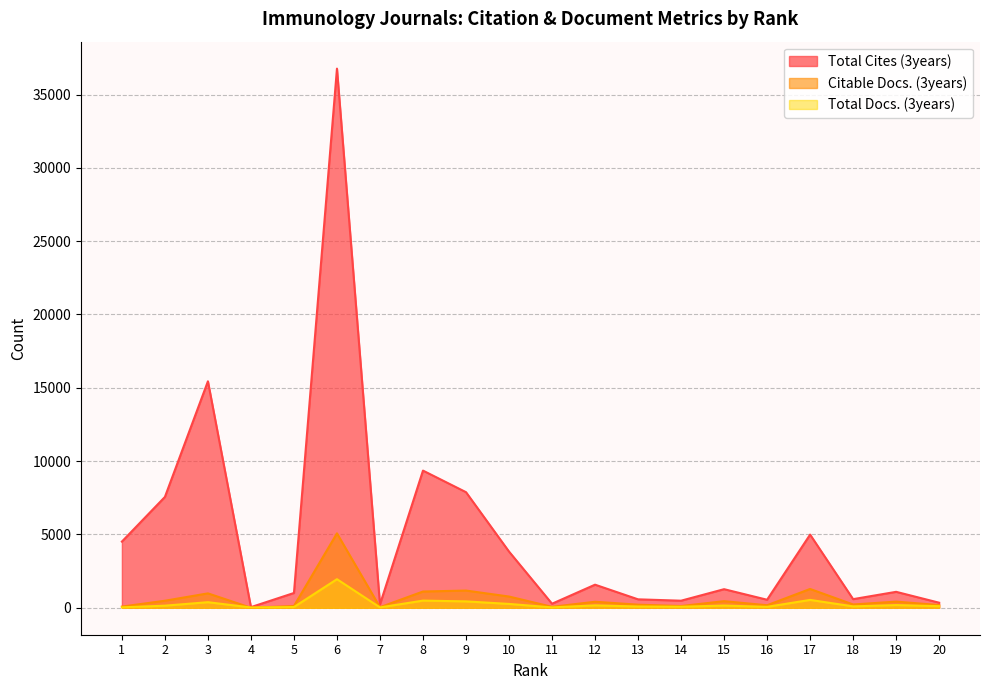

Reading right to left, what are all the values shown in this chart?

Total Cites (3years): 20=345	19=1087	18=588	17=4989	16=547	15=1267	14=482	13=575	12=1574	11=275	10=3833	9=7883	8=9354	7=228	6=36767	5=1008	4=44	3=15444	2=7558	1=4513
Citable Docs. (3years): 20=184	19=420	18=224	17=1282	16=172	15=450	14=118	13=211	12=410	11=65	10=766	9=1174	8=1108	7=38	6=5075	5=121	4=2	3=982	2=479	1=81
Total Docs. (3years): 20=109	19=182	18=95	17=536	16=63	15=151	14=70	13=87	12=163	11=25	10=262	9=435	8=488	7=23	6=1949	5=49	4=21	3=380	2=143	1=29